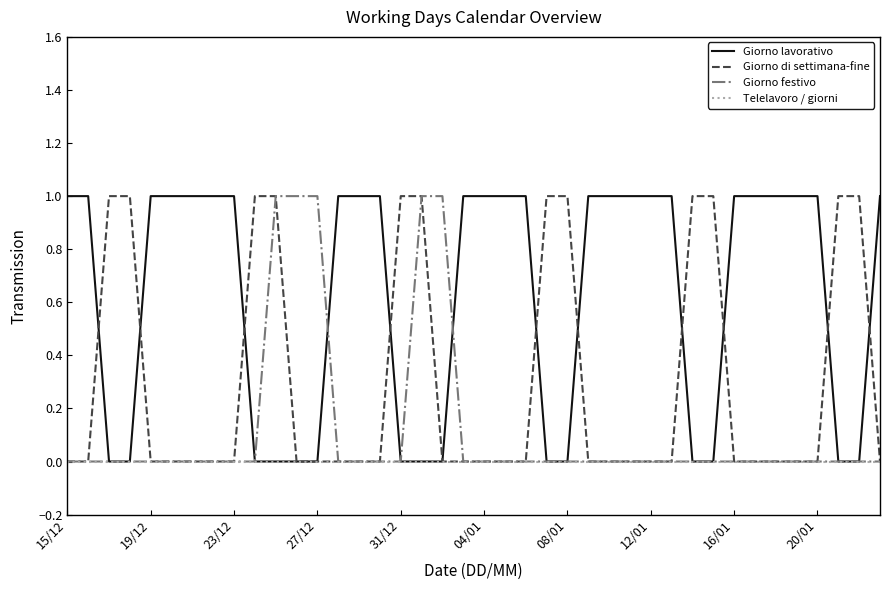

Reading right to left, list all the values displayed in this chart.

Giorno lavorativo: 1	0	0	1	1	1	1	1	0	0	1	1	1	1	1	0	0	1	1	1	1	0	0	0	1	1	1	0	0	0	0	1	1	1	1	1	0	0	1	1
Giorno di settimana-fine: 0	1	1	0	0	0	0	0	1	1	0	0	0	0	0	1	1	0	0	0	0	0	1	1	0	0	0	0	0	1	1	0	0	0	0	0	1	1	0	0
Giorno festivo: 0	0	0	0	0	0	0	0	0	0	0	0	0	0	0	0	0	0	0	0	0	1	1	0	0	0	0	1	1	1	0	0	0	0	0	0	0	0	0	0
Telelavoro / giorni: 0	0	0	0	0	0	0	0	0	0	0	0	0	0	0	0	0	0	0	0	0	0	0	0	0	0	0	0	0	0	0	0	0	0	0	0	0	0	0	0